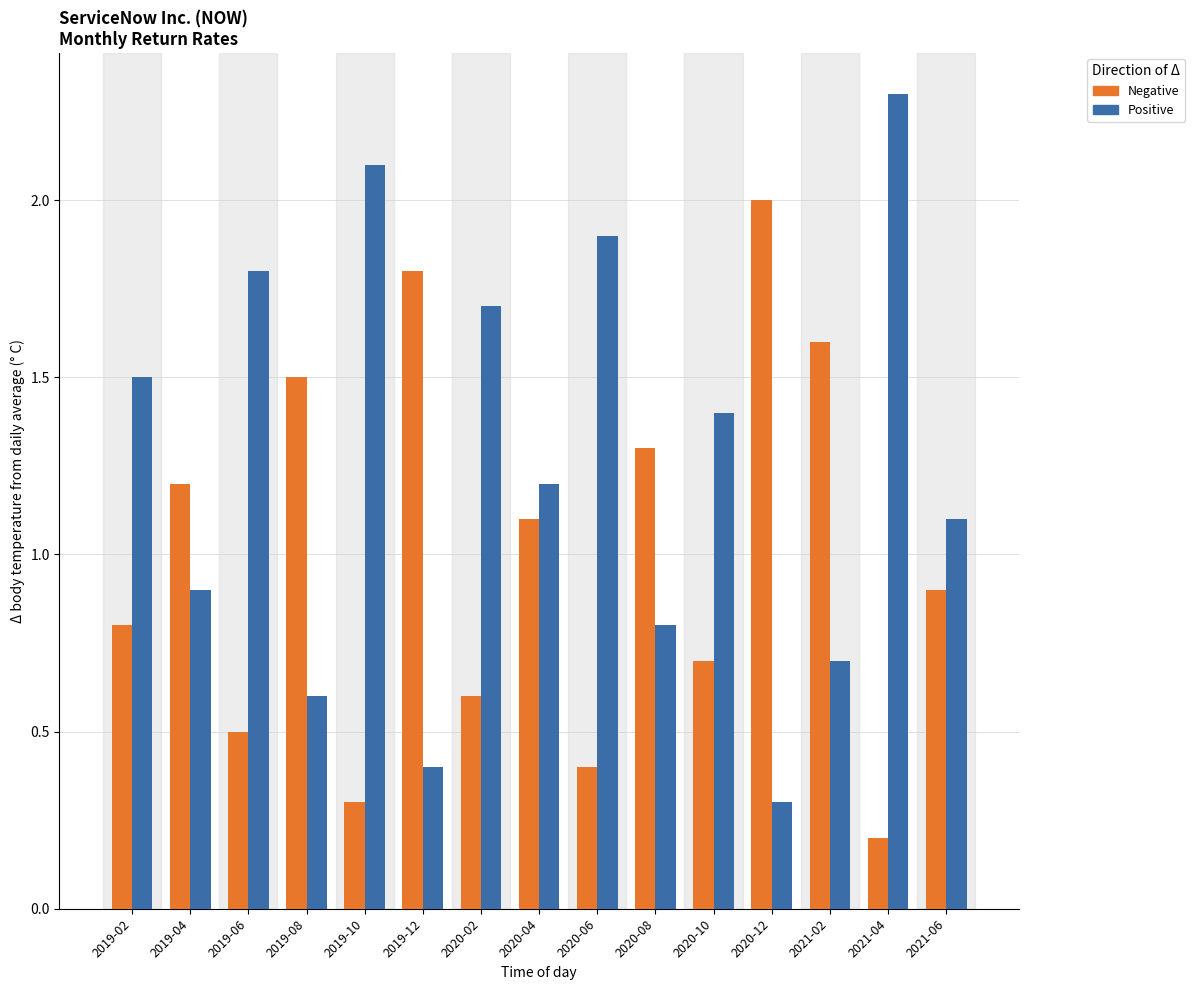

The value of Negative at 2019-04 is 1.2. True or false?

True